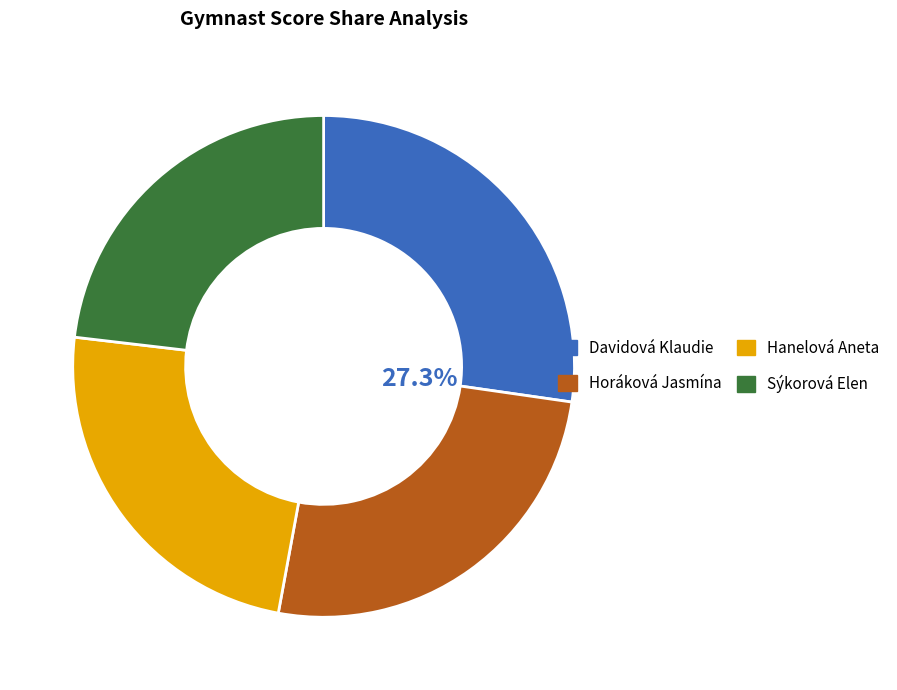

What is the smallest slice in the pie chart?

Sýkorová Elen